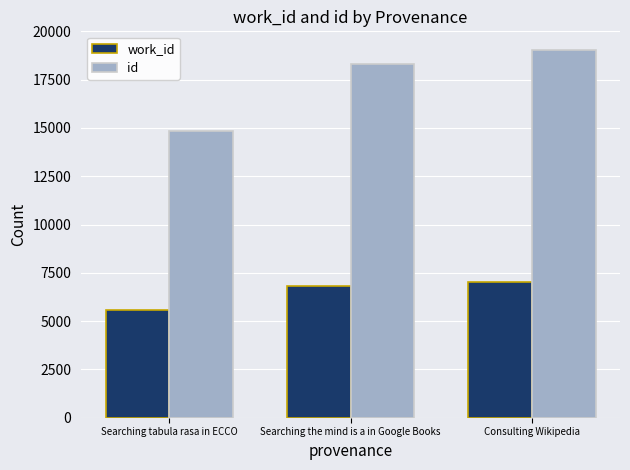

What is the value of the id bar at the 1st from the left?

14842